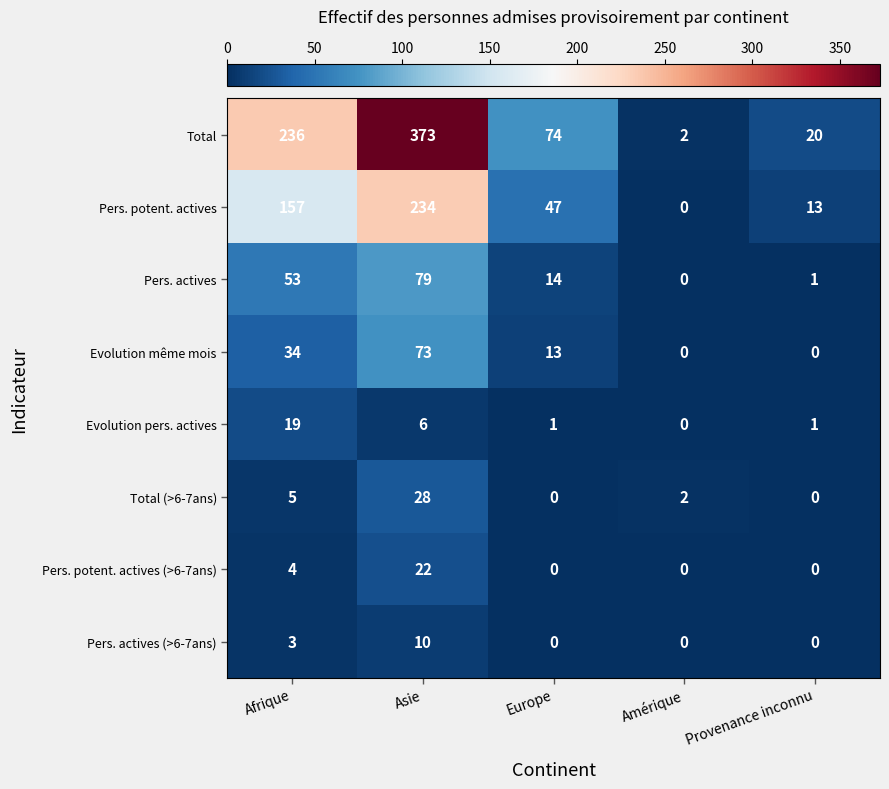

List the series in order of their peak value, highest first.

Total, Pers. potent. actives, Pers. actives, Evolution même mois, Total (>6-7ans), Pers. potent. actives (>6-7ans), Evolution pers. actives, Pers. actives (>6-7ans)